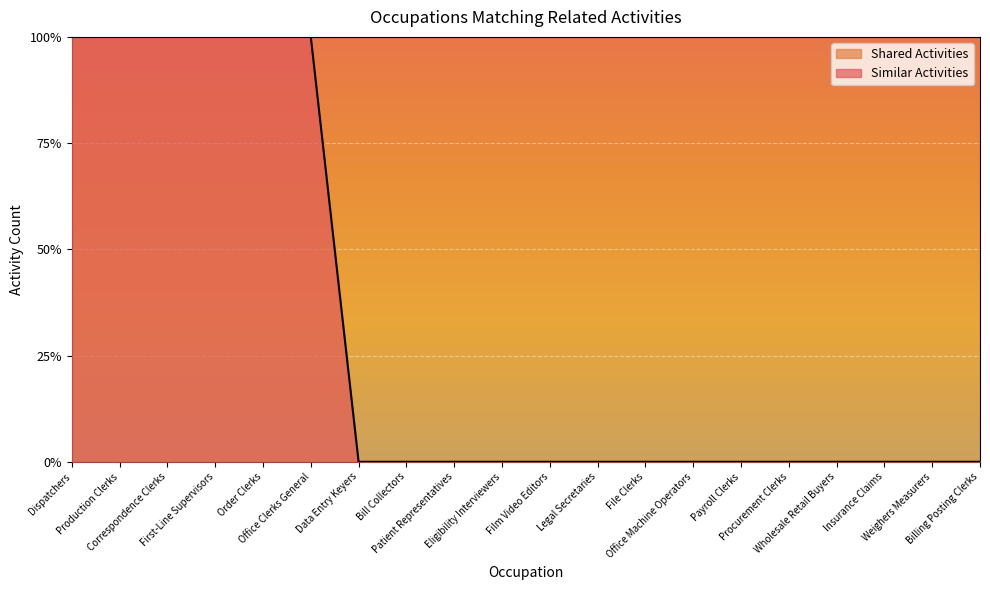

Rank the categories by value from highest to lowest.

Dispatchers, Production Clerks, Correspondence Clerks, First-Line Supervisors, Order Clerks, Office Clerks General, Data Entry Keyers, Bill Collectors, Patient Representatives, Eligibility Interviewers, Film Video Editors, Legal Secretaries, File Clerks, Office Machine Operators, Payroll Clerks, Procurement Clerks, Wholesale Retail Buyers, Insurance Claims, Weighers Measurers, Billing Posting Clerks